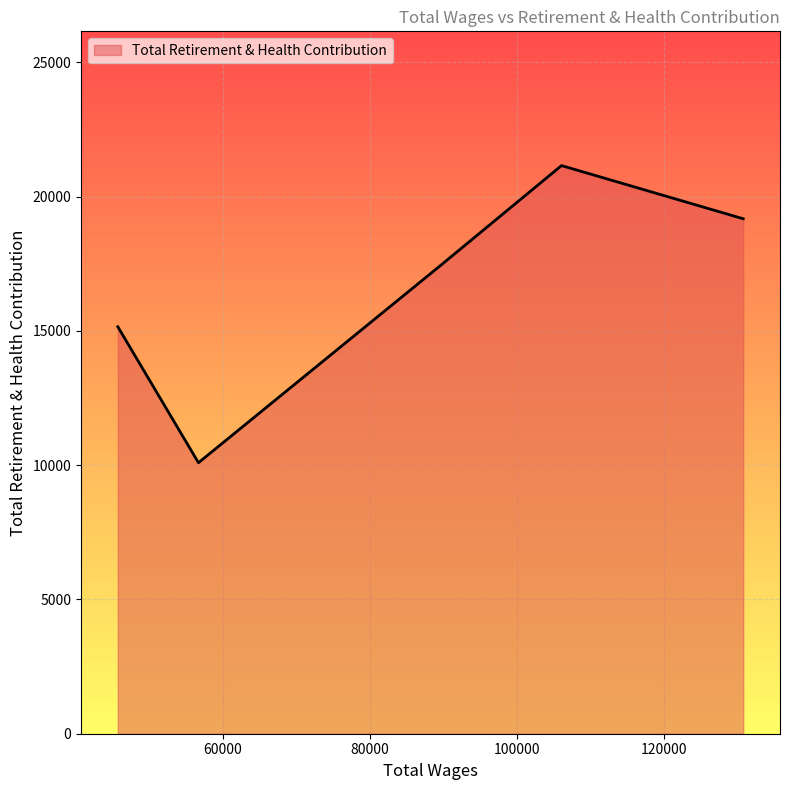

How many lines are shown in the chart?

1